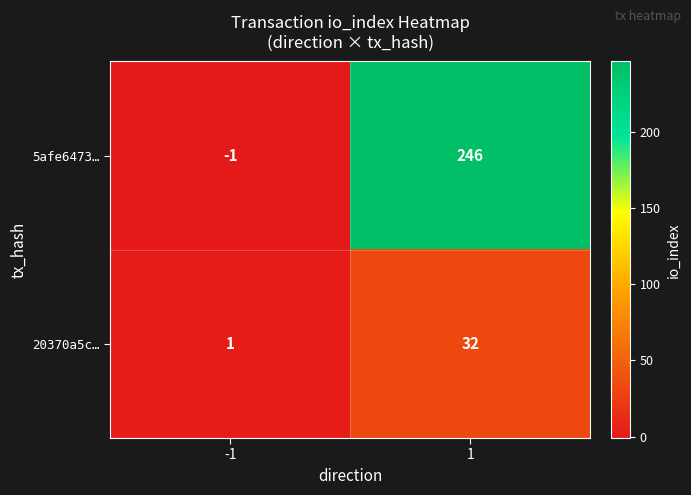

List the series in order of their peak value, highest first.

5afe6473…, 20370a5c…